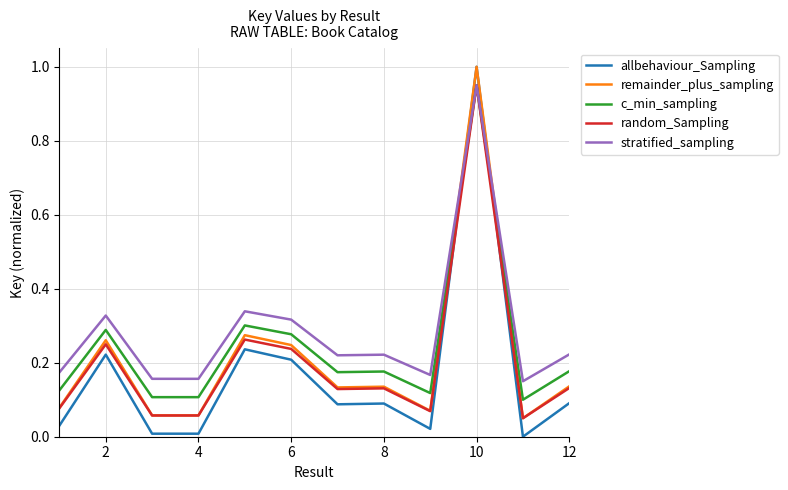

True or false: allbehaviour_Sampling and c_min_sampling intersect in this chart.

True